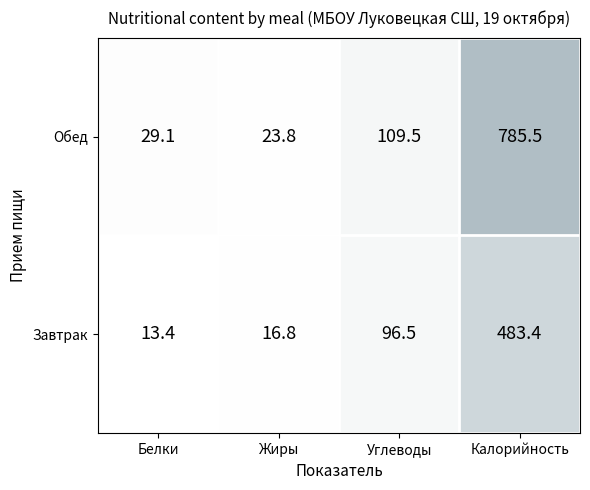

True or false: Обед has a value of 29.1 at Белки.

True